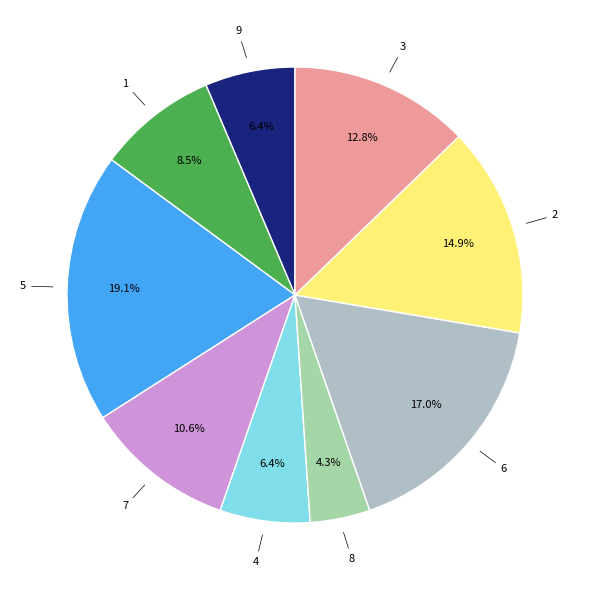

How many slices are in this pie chart?

9